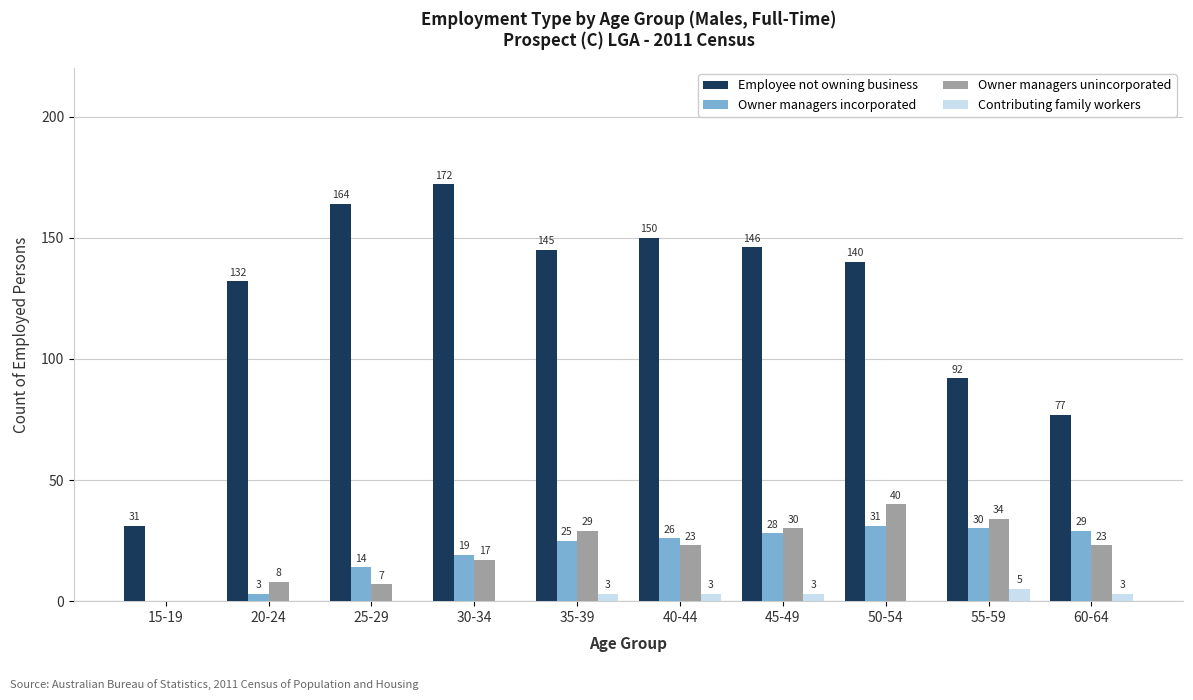

Which series changed the most between 15-19 and 35-39?

Employee not owning business